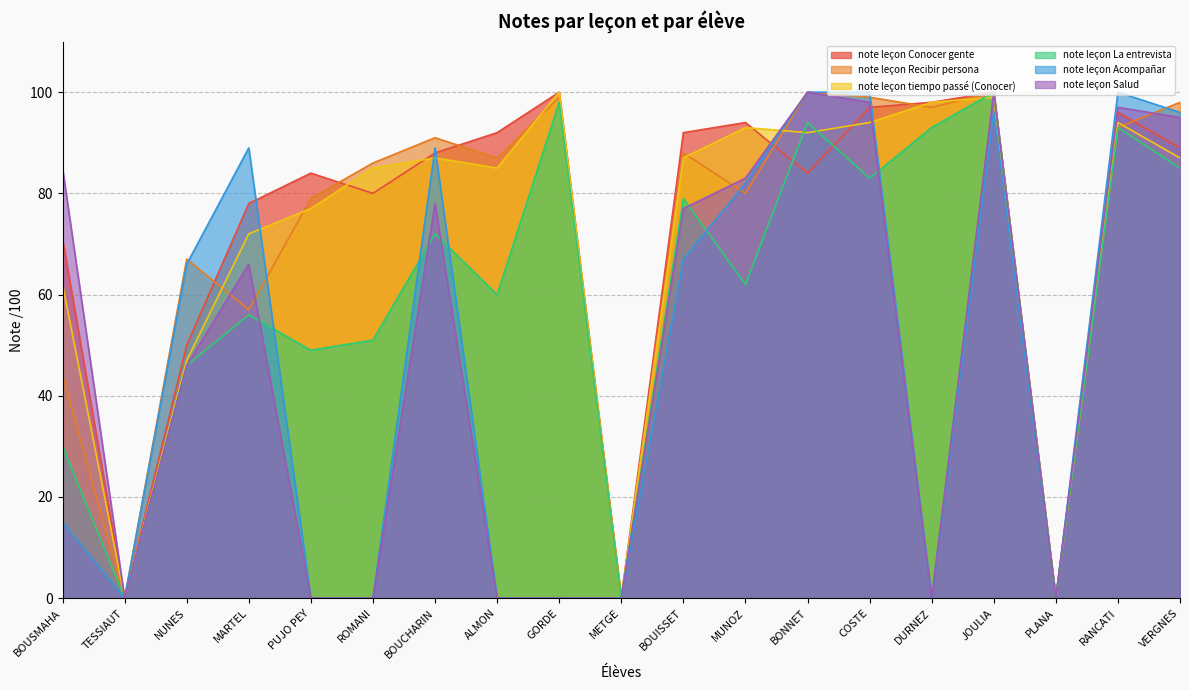

Rank the series at BOUISSET from lowest to highest value.

note leçon Acompañar, note leçon Salud, note leçon La entrevista, note leçon tiempo passé (Conocer), note leçon Recibir persona, note leçon Conocer gente